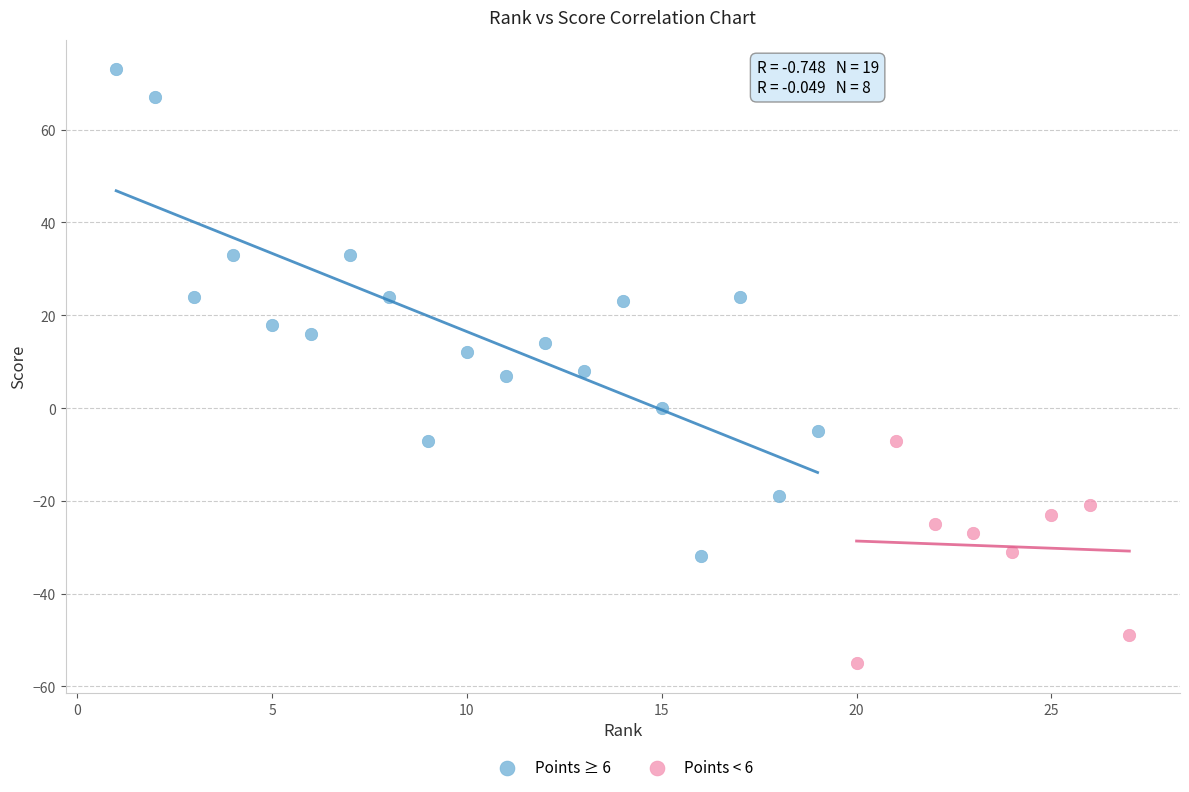

Which series contains the lowest Y value?

Points < 6